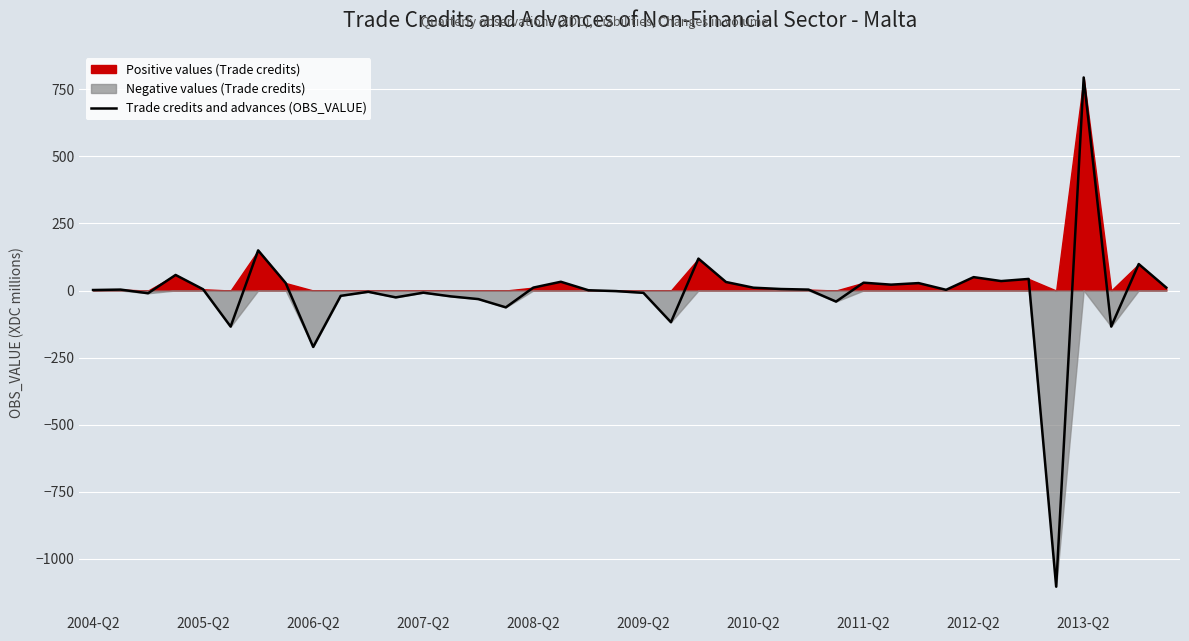

Which category has the highest value in the Trade credits and advances (OBS_VALUE) series?

2013-Q2